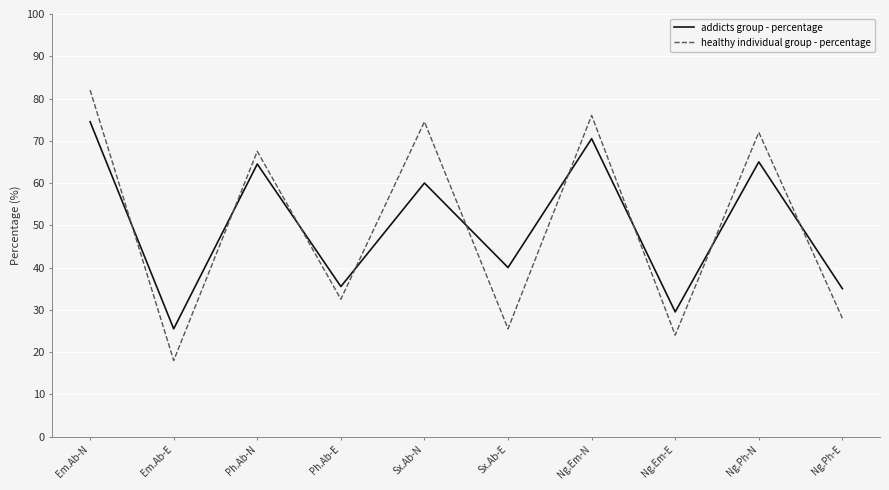

Reading left to right, what are all the values shown in this chart?

addicts group - percentage: Em.Ab-N=74.5	Em.Ab-E=25.5	Ph.Ab-N=64.5	Ph.Ab-E=35.5	Sx.Ab-N=60.0	Sx.Ab-E=40.0	Ng.Em-N=70.5	Ng.Em-E=29.5	Ng.Ph-N=65.0	Ng.Ph-E=35.0
healthy individual group - percentage: Em.Ab-N=82.0	Em.Ab-E=18.0	Ph.Ab-N=67.5	Ph.Ab-E=32.5	Sx.Ab-N=74.5	Sx.Ab-E=25.5	Ng.Em-N=76.0	Ng.Em-E=24.0	Ng.Ph-N=72.0	Ng.Ph-E=28.0